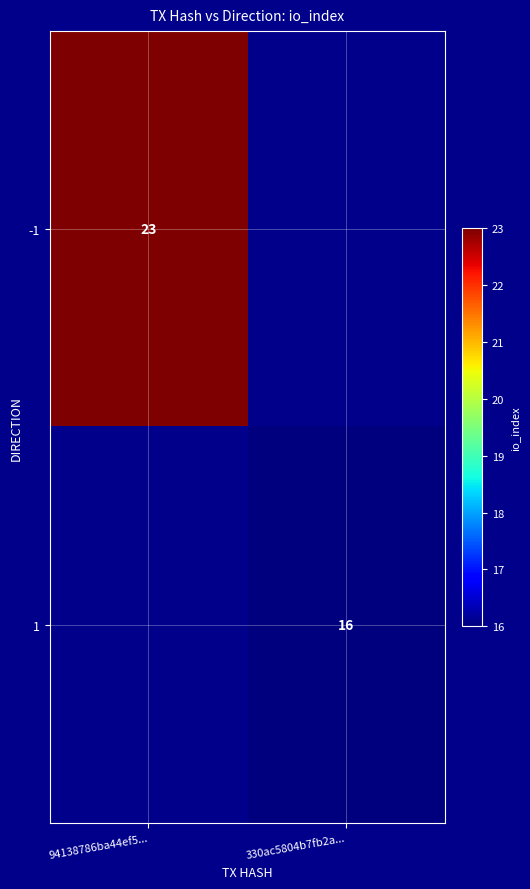

Is the value of 1 at 330ac5804b7fb2a... greater than the value of -1 at 94138786ba44ef5...?

No